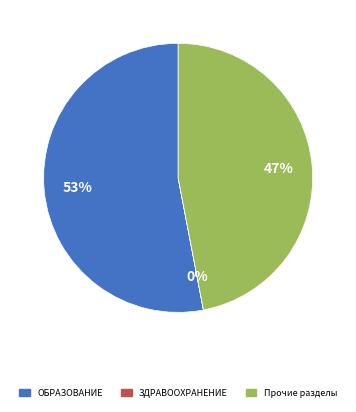

Is there any slice that represents more than half of the pie?

Yes